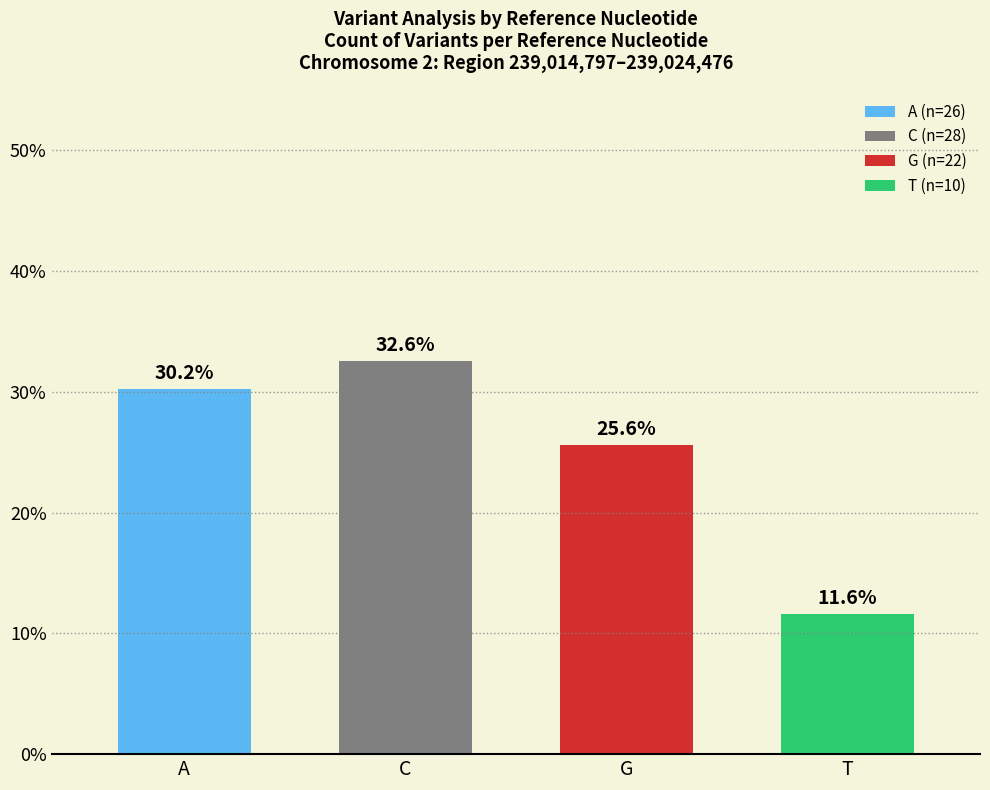

Does the chart contain stacked bars?

No